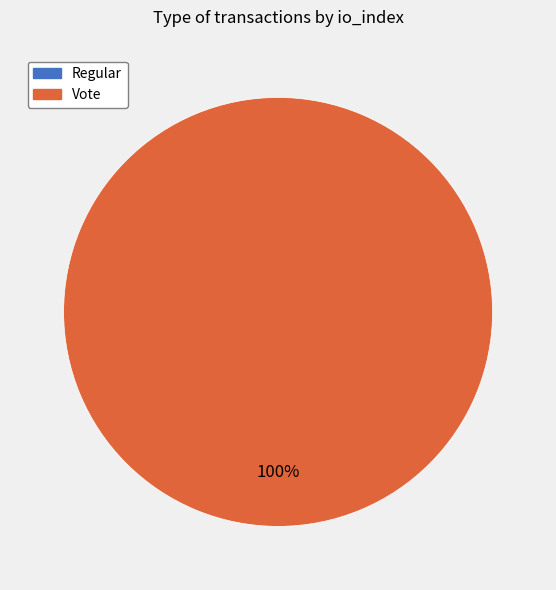

Which category has the biggest portion of the pie?

Vote